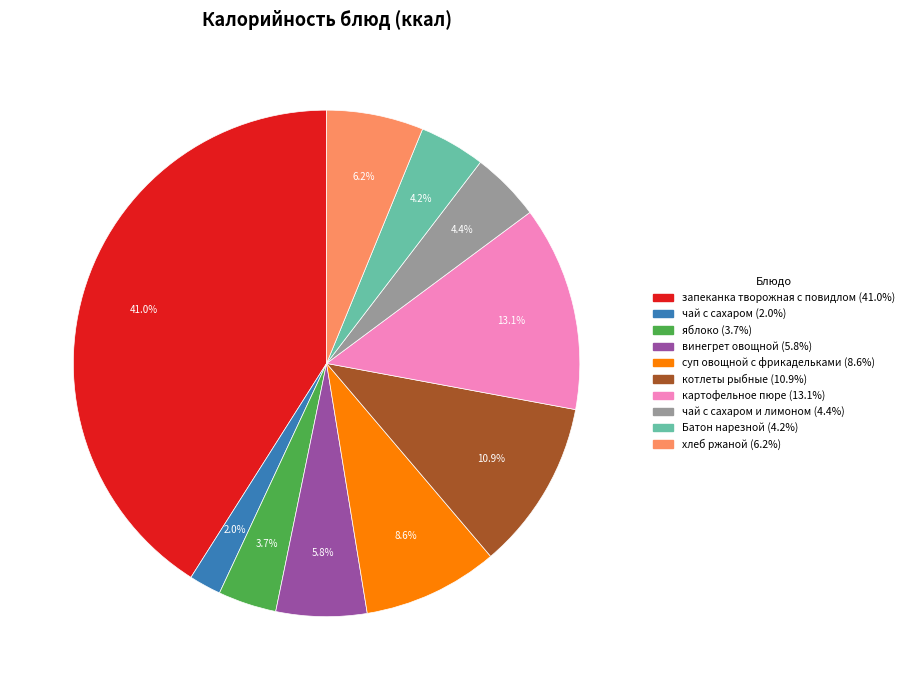

Is there a majority slice in this chart?

No